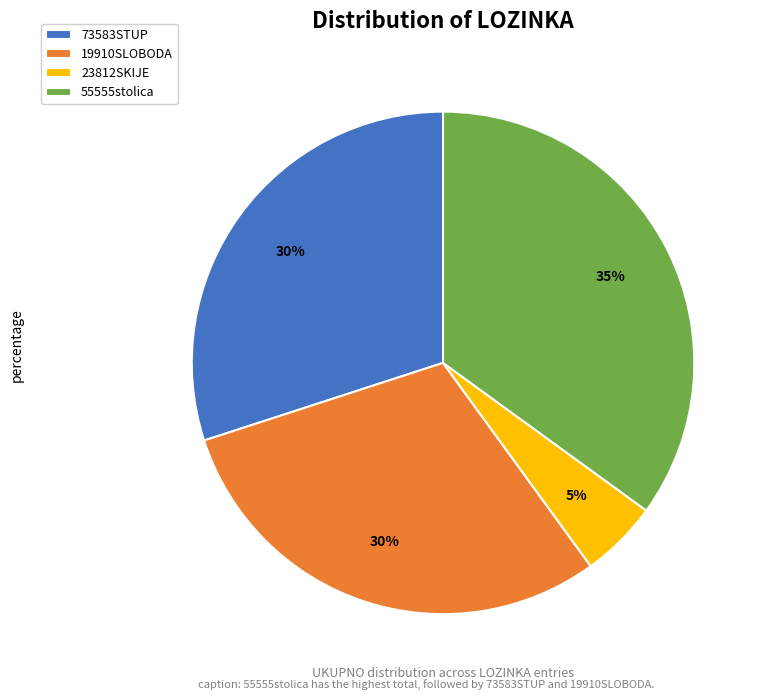

True or false: 55555stolica accounts for 23% of the total.

False